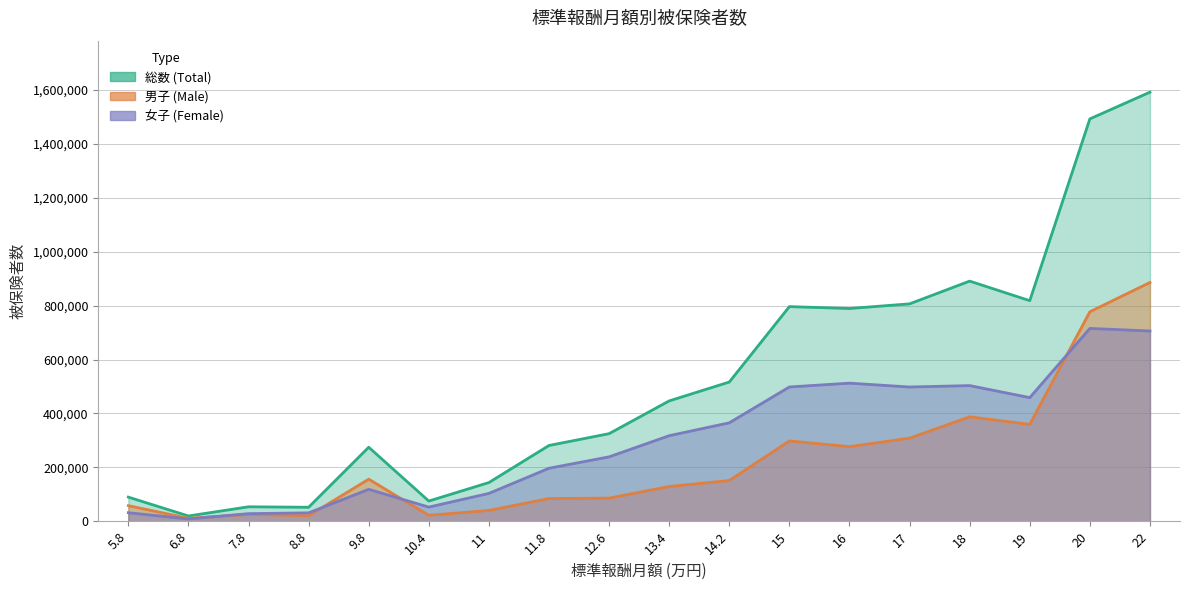

Between which two adjacent categories do 男子 and 女子 first intersect?

6.8 and 7.8